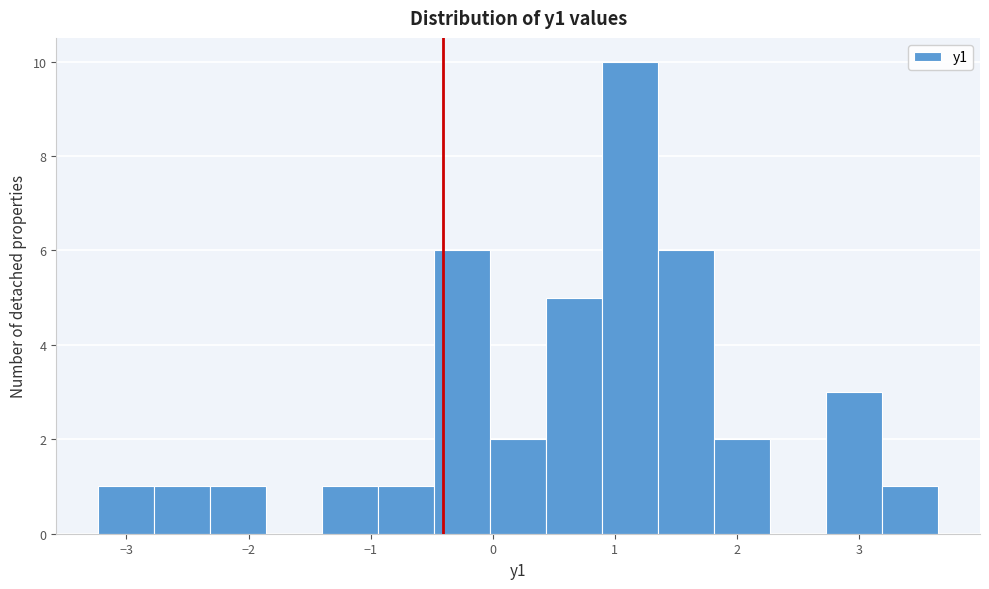

Which range on the x-axis has the tallest bar?

0.9 to 1.4